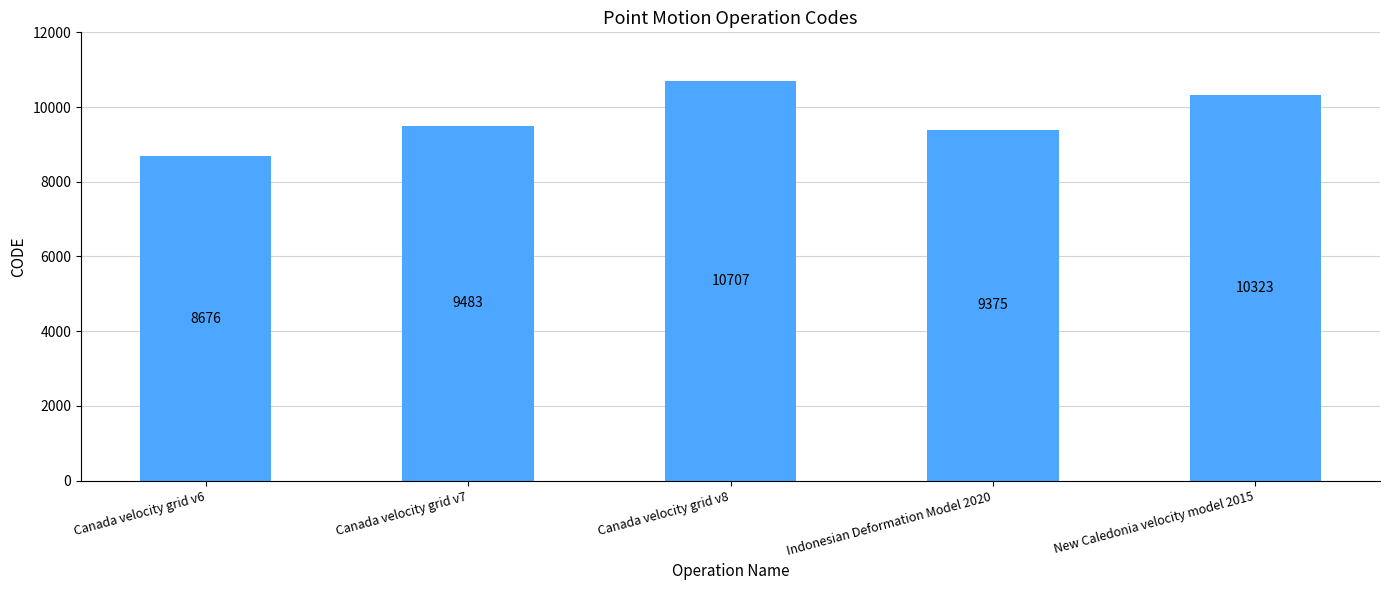

The value at Canada velocity grid v8 is 3725. True or false?

False